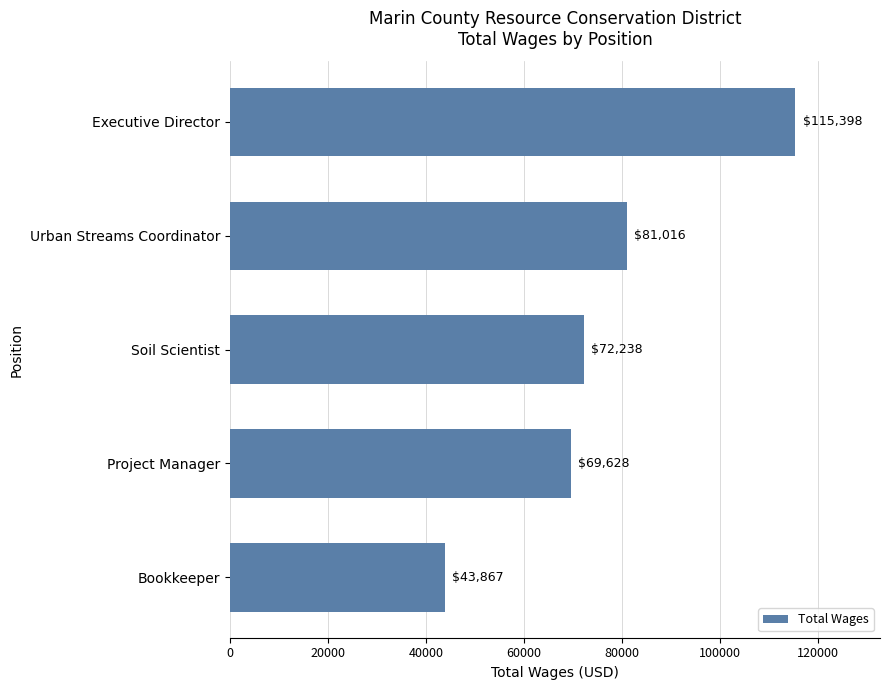

How many distinct data groups are displayed?

1